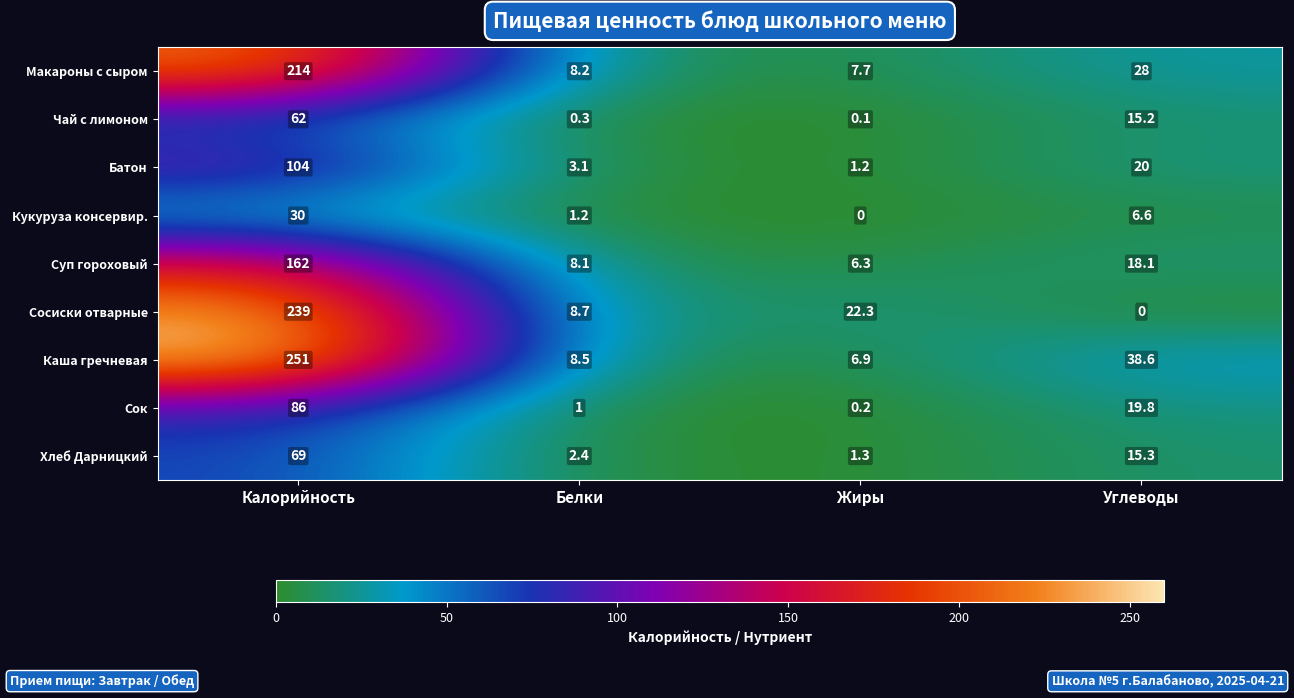

Count the number of data series in this chart.

9